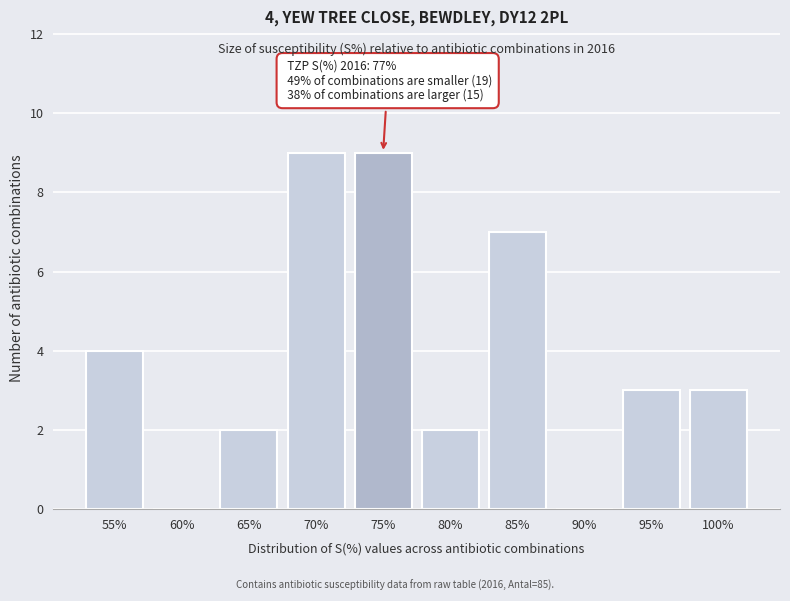

Reading left to right, transcribe all the data shown in this chart.

55%=4	60%=0	65%=2	70%=9	75%=9	80%=2	85%=7	90%=0	95%=3	100%=3